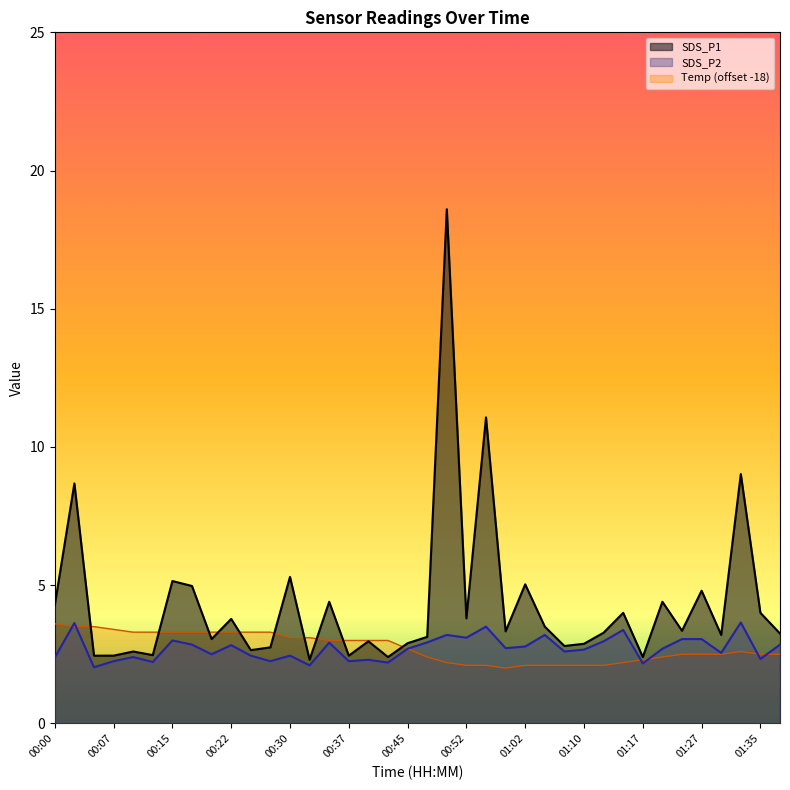

What is the value of the Temp point at the 6th from the left?

3.3